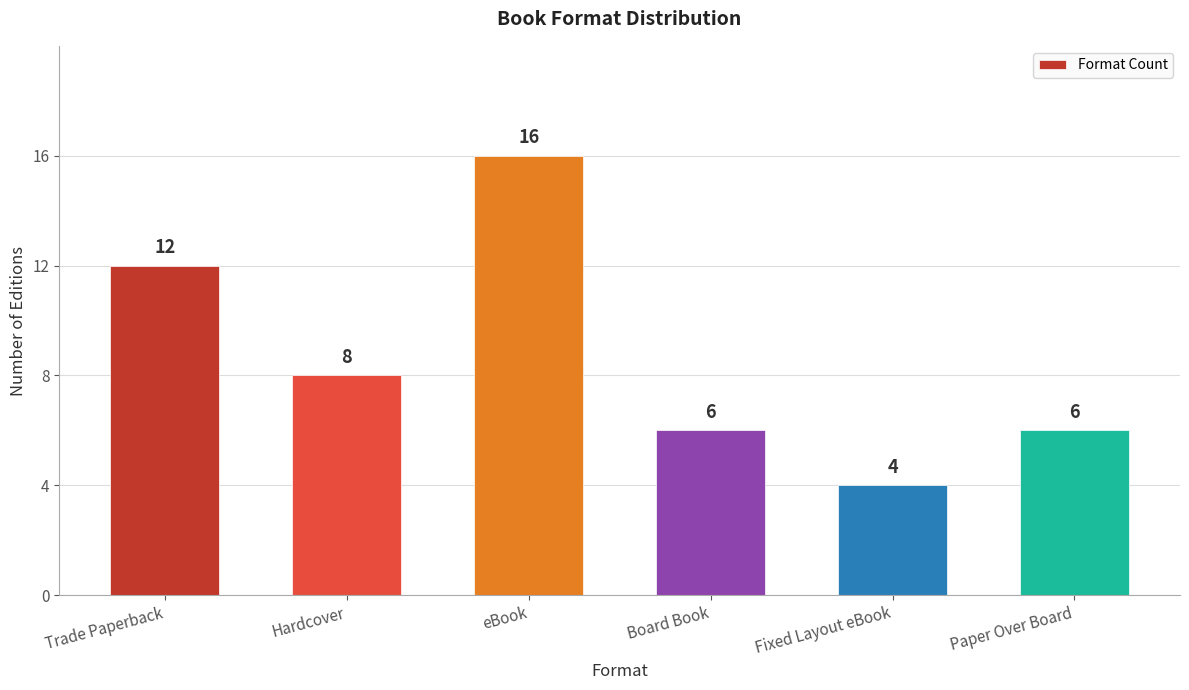

At which category does the chart reach its minimum across all series?

Fixed Layout eBook